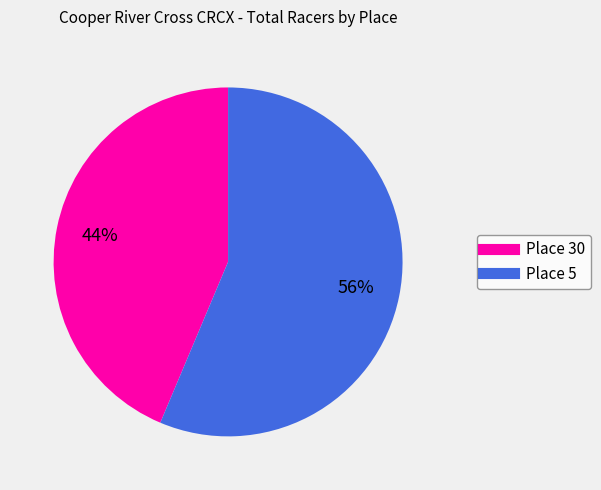

Which slice is the largest?

Place 5